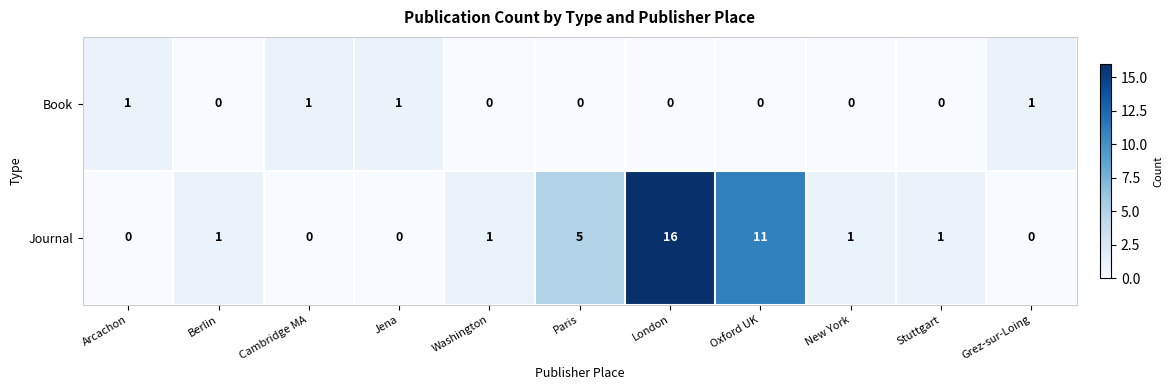

Count the Book values in the range 0 to 1.

11